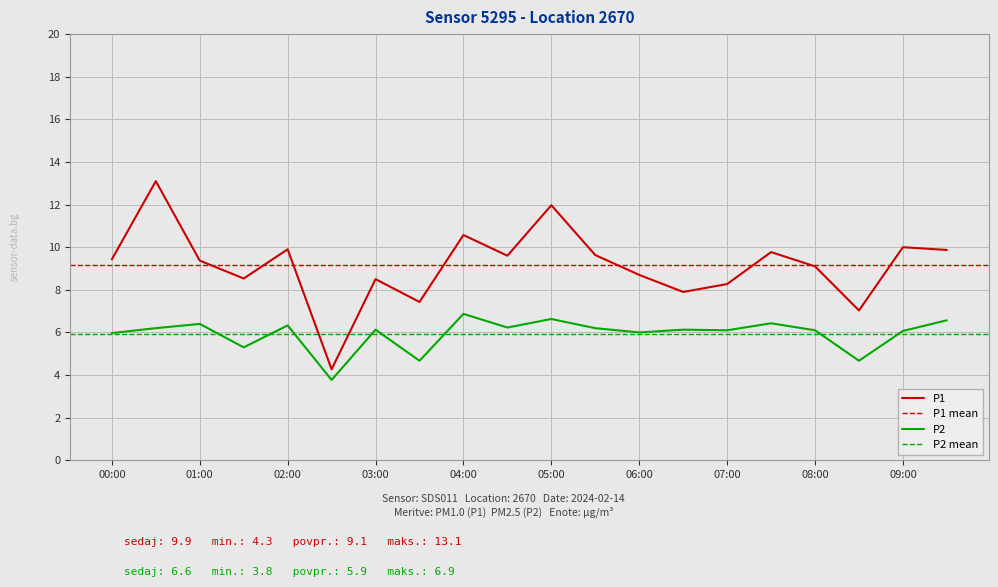

True or false: P2 and P1 cross at least once.

False